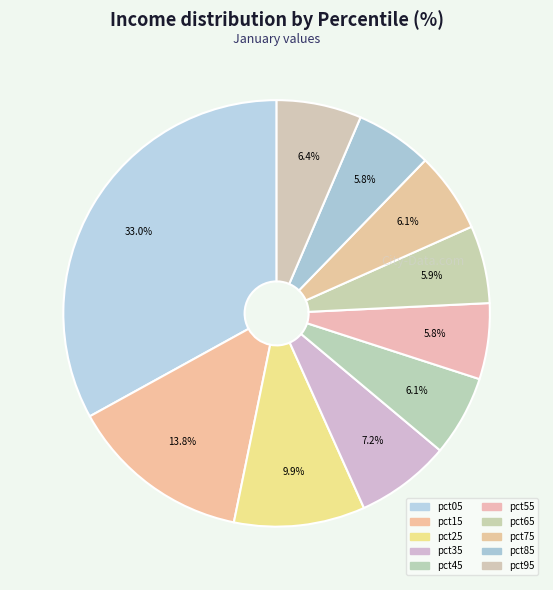

What is the largest slice in the pie chart?

pct05